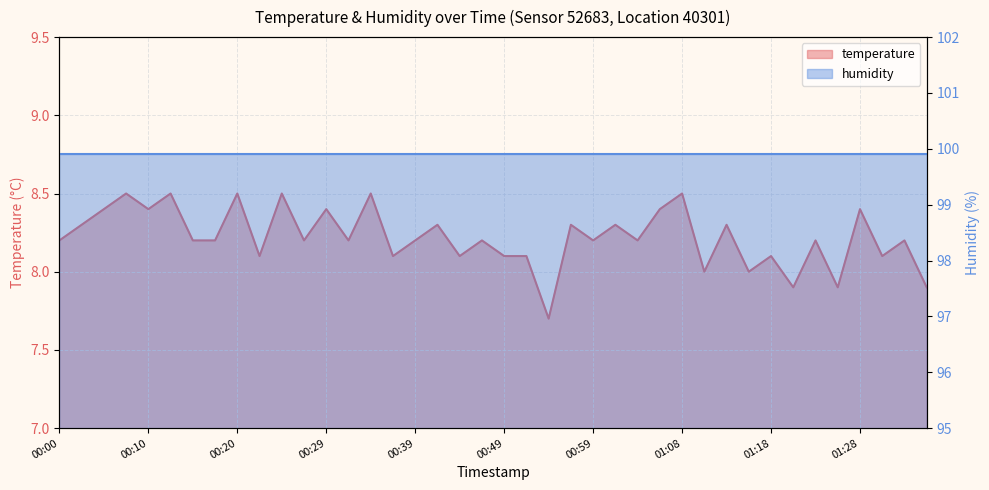

List the labels in order of value, largest first.

00:07, 00:12, 00:20, 00:24, 00:34, 01:08, 00:05, 00:10, 00:29, 01:06, 01:28, 00:03, 00:41, 00:56, 01:01, 01:13, 00:00, 00:15, 00:17, 00:27, 00:32, 00:39, 00:46, 00:59, 01:03, 01:23, 01:33, 00:22, 00:37, 00:44, 00:49, 00:51, 01:18, 01:30, 01:11, 01:16, 01:20, 01:25, 01:35, 00:54